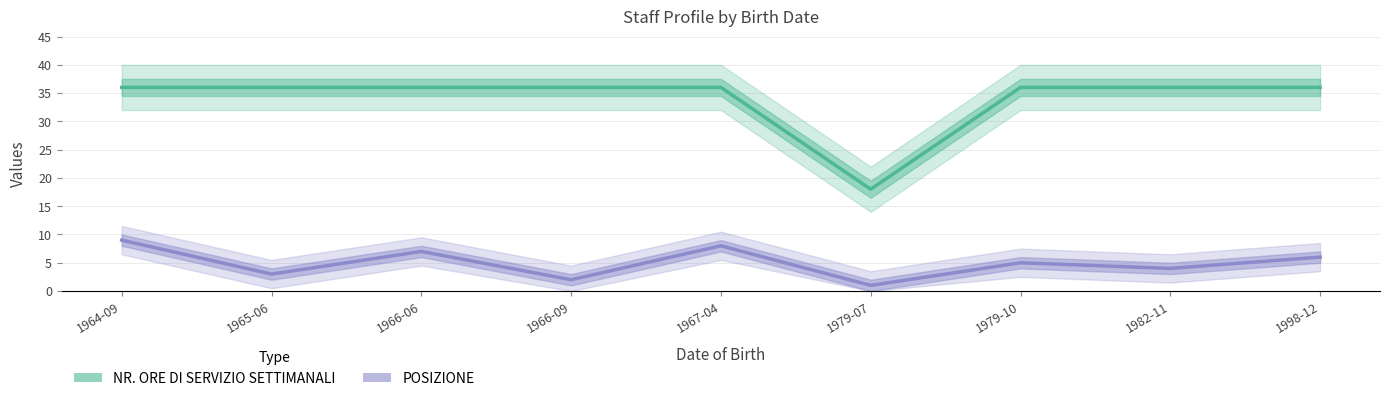

Reading left to right, what are all the values shown in this chart?

NR. ORE DI SERVIZIO SETTIMANALI: 1964-09=36	1965-06=36	1966-06=36	1966-09=36	1967-04=36	1979-07=18	1979-10=36	1982-11=36	1998-12=36
POSIZIONE: 1964-09=9	1965-06=3	1966-06=7	1966-09=2	1967-04=8	1979-07=1	1979-10=5	1982-11=4	1998-12=6